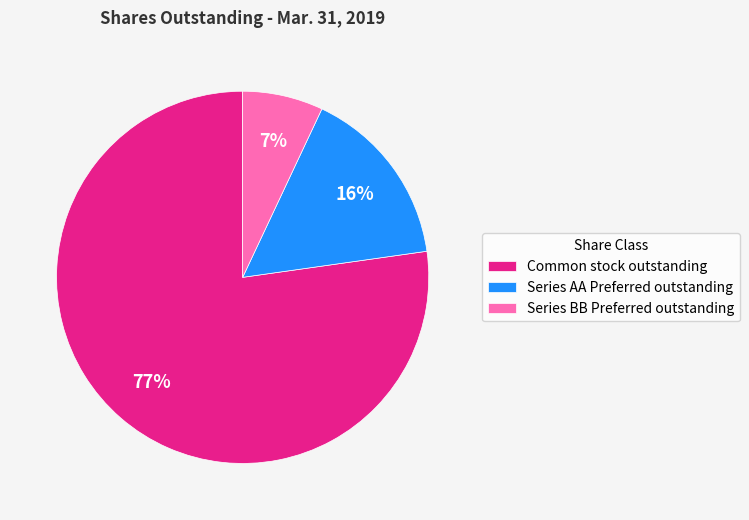

Which slice is the largest?

Common stock outstanding